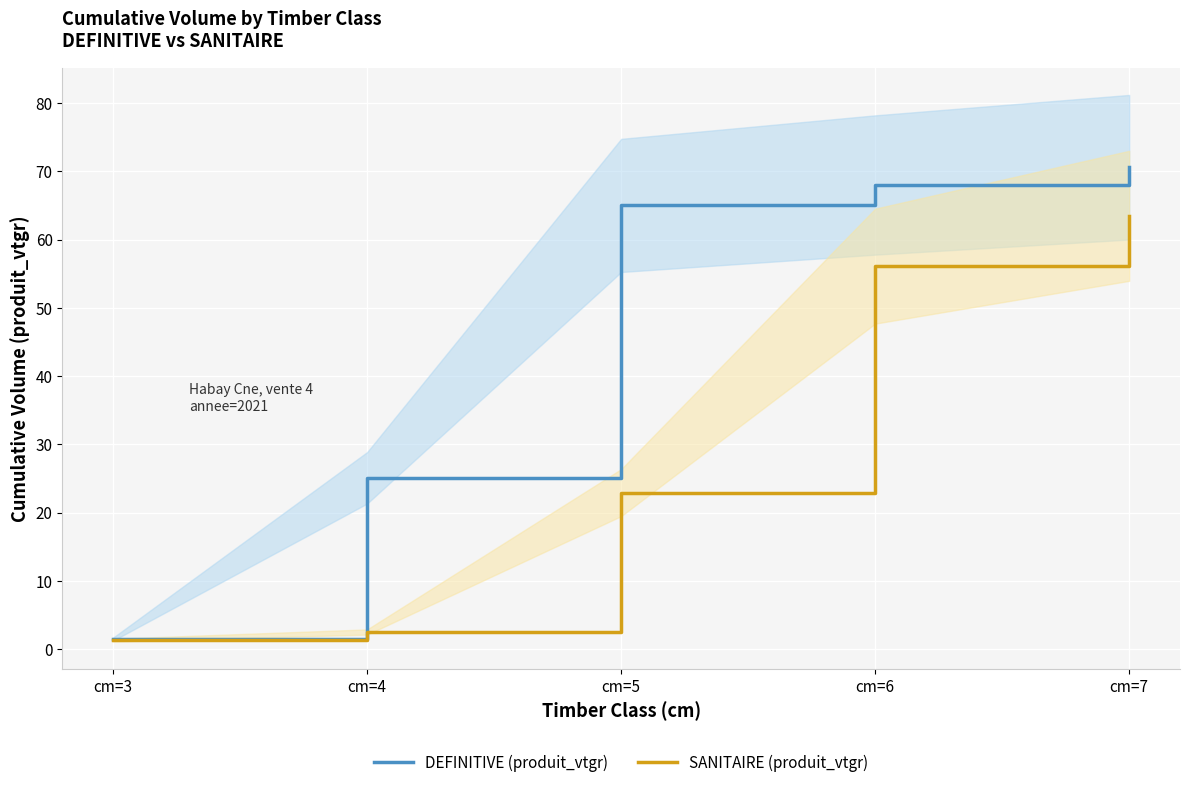

Between cm=6 and cm=7, which series saw the biggest shift?

SANITAIRE (produit_vtgr)